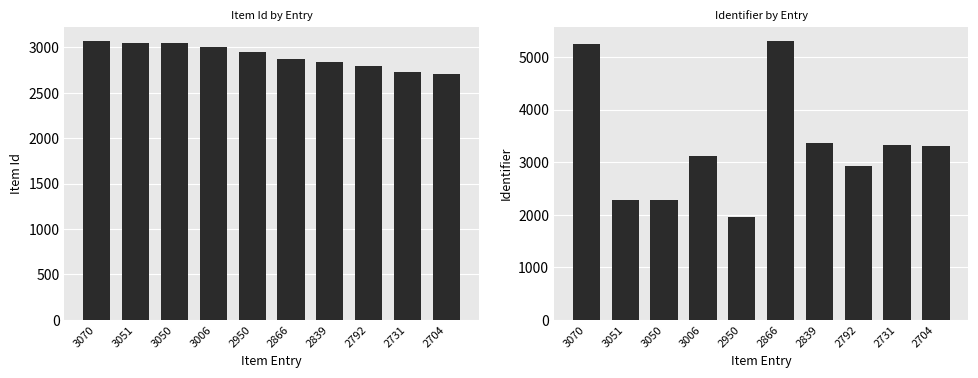

At which label does Identifier reach its minimum?

2950